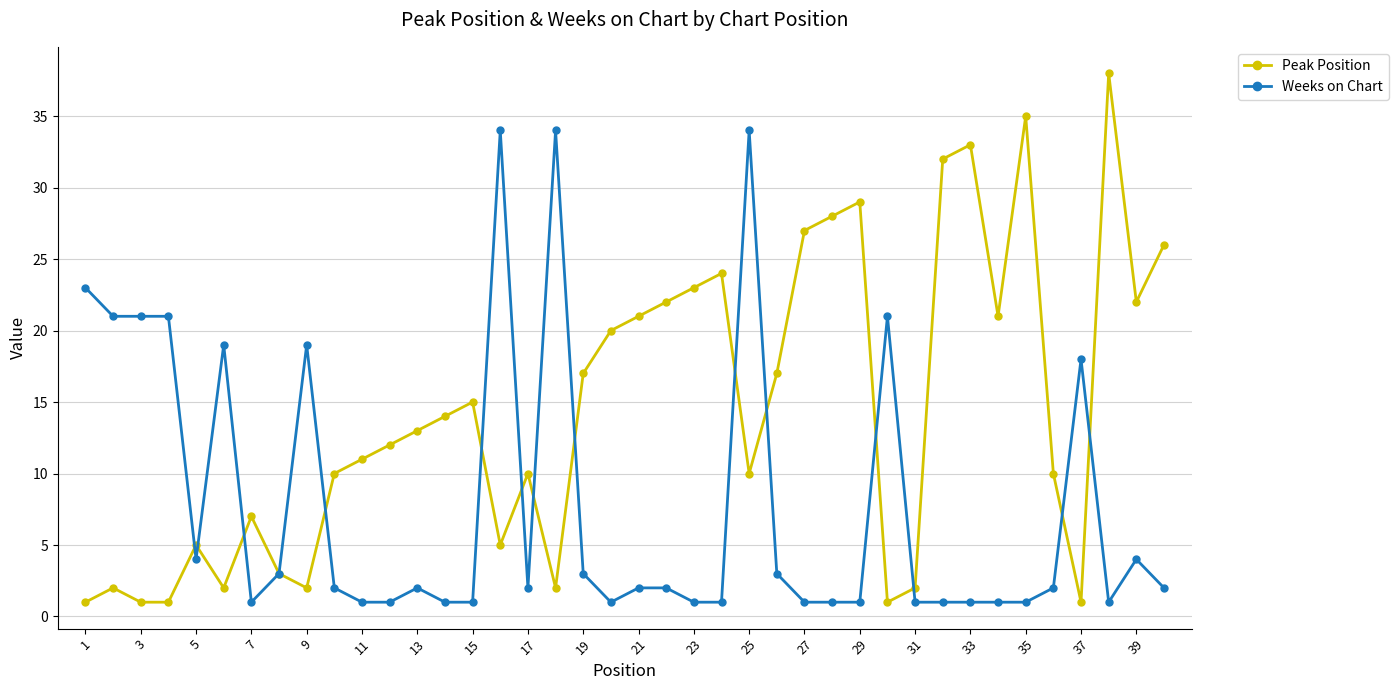

What is the value of the Weeks on Chart point at the 15th from the left?

1